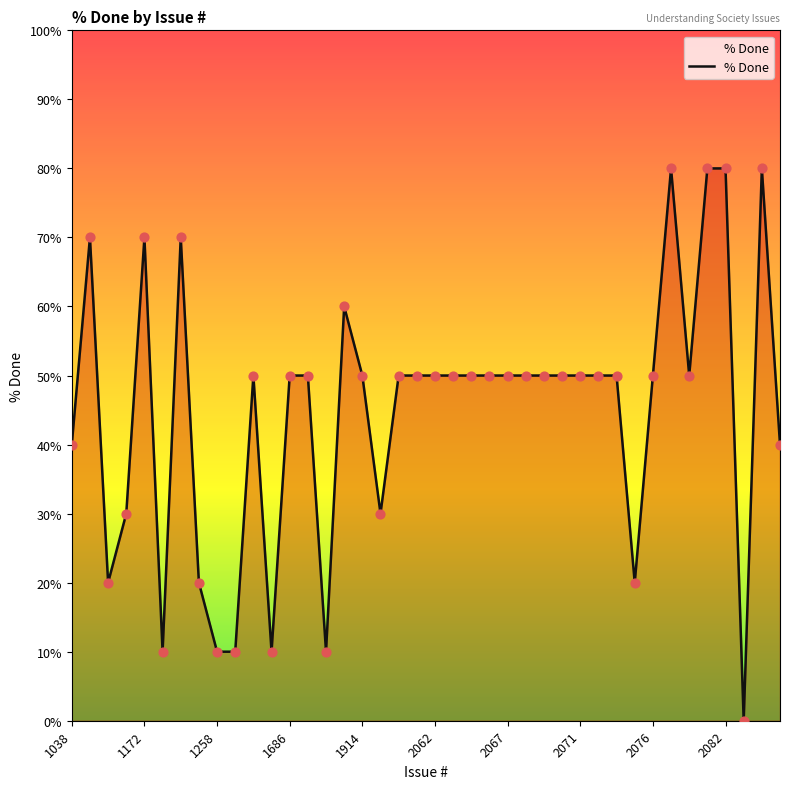

What is the difference between the maximum and minimum values?

80